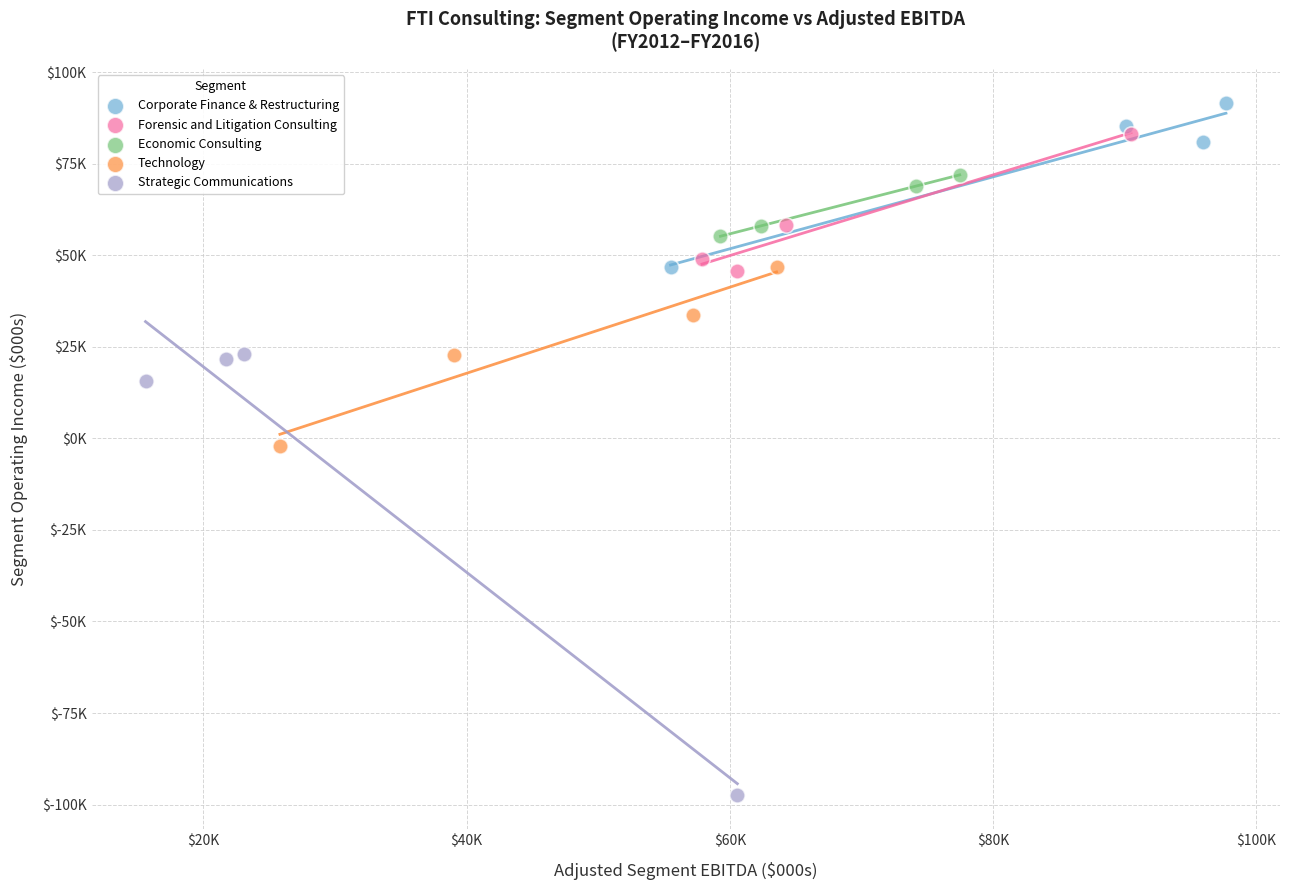

Which series contains the highest Y value?

Corporate Finance & Restructuring